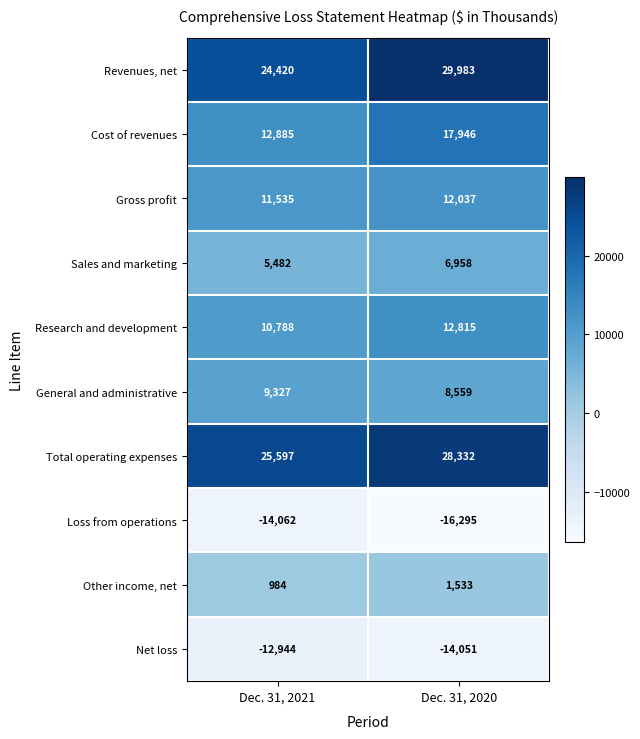

List the series in order of their peak value, highest first.

Revenues, net, Total operating expenses, Cost of revenues, Research and development, Gross profit, General and administrative, Sales and marketing, Other income, net, Net loss, Loss from operations